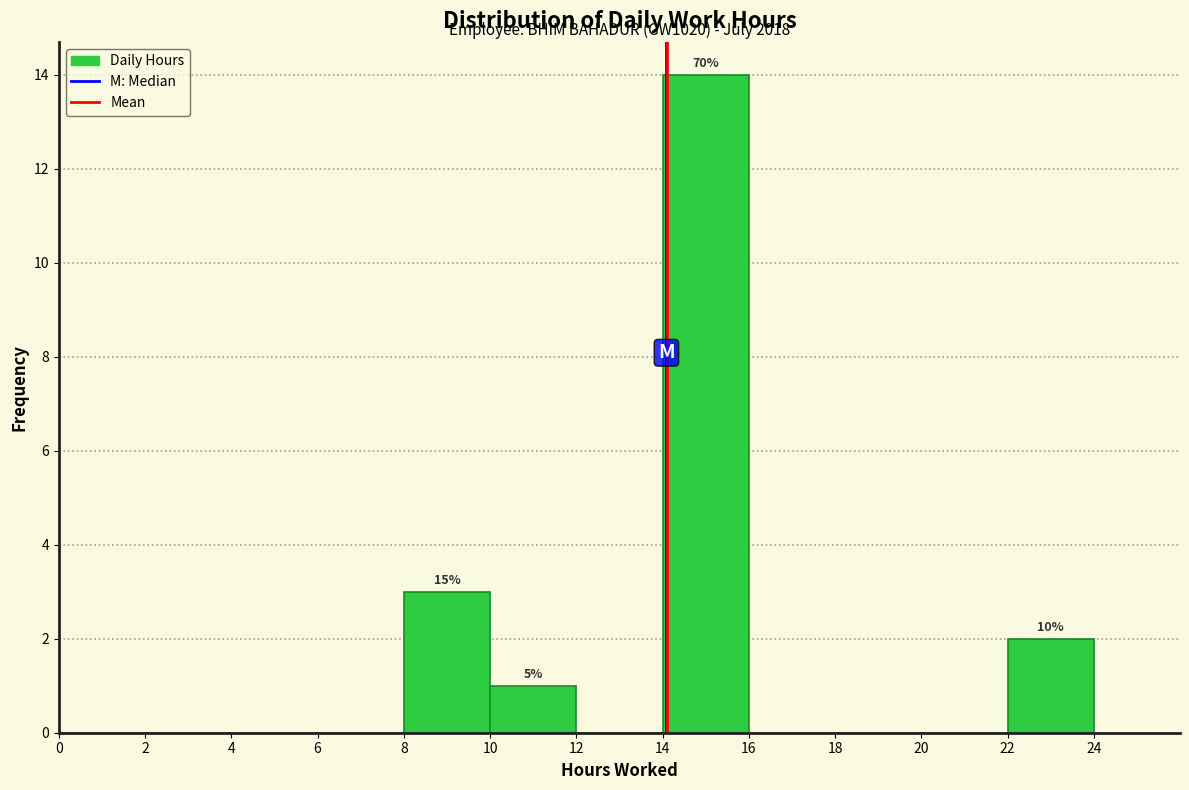

Which range on the x-axis has the tallest bar?

14 to 16